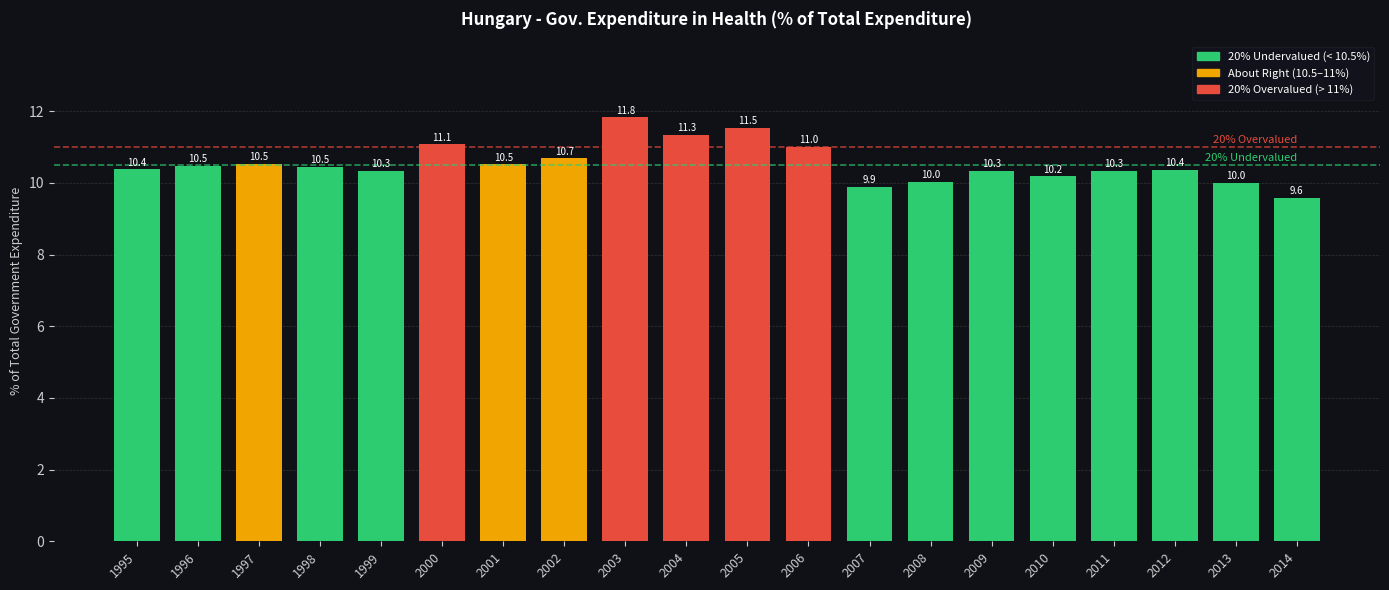

How many data points does each series have?

20